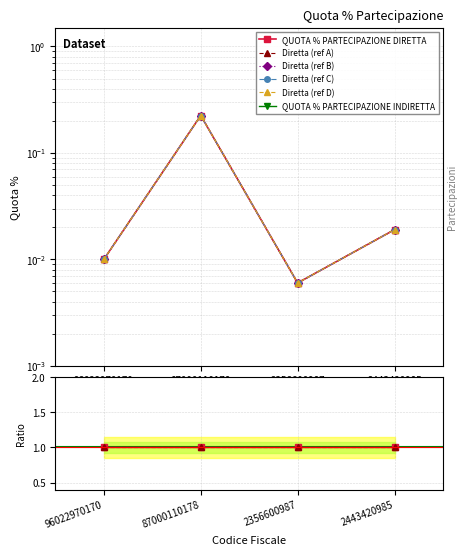

The Diretta (ref B) series shows 0.0 at 2443420985. True or false?

False